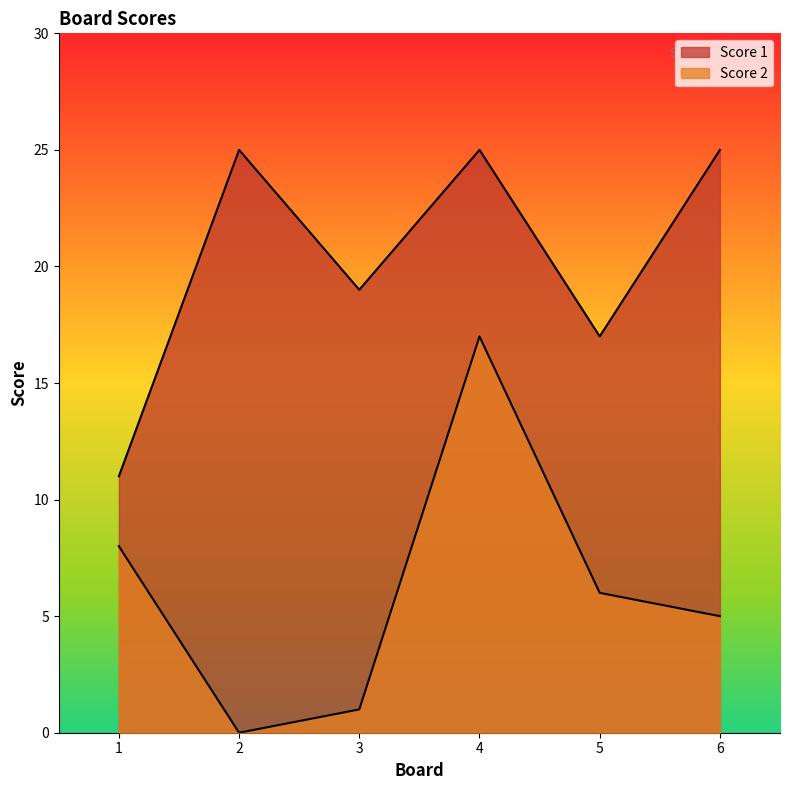

Is the value of Score 2 at 2 greater than the value of Score 1 at 1?

No